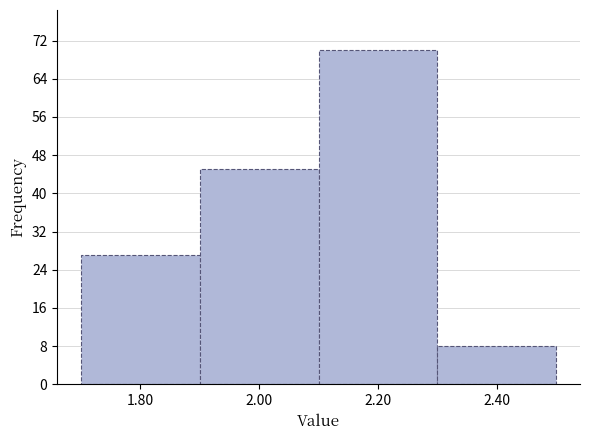

Which range on the x-axis has the tallest bar?

2.1 to 2.3